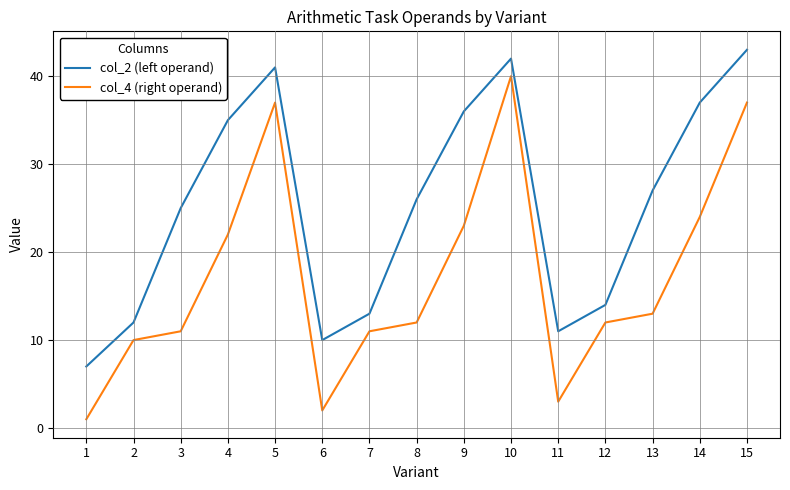

At which category does col_2 (left operand) reach its first local valley?

6